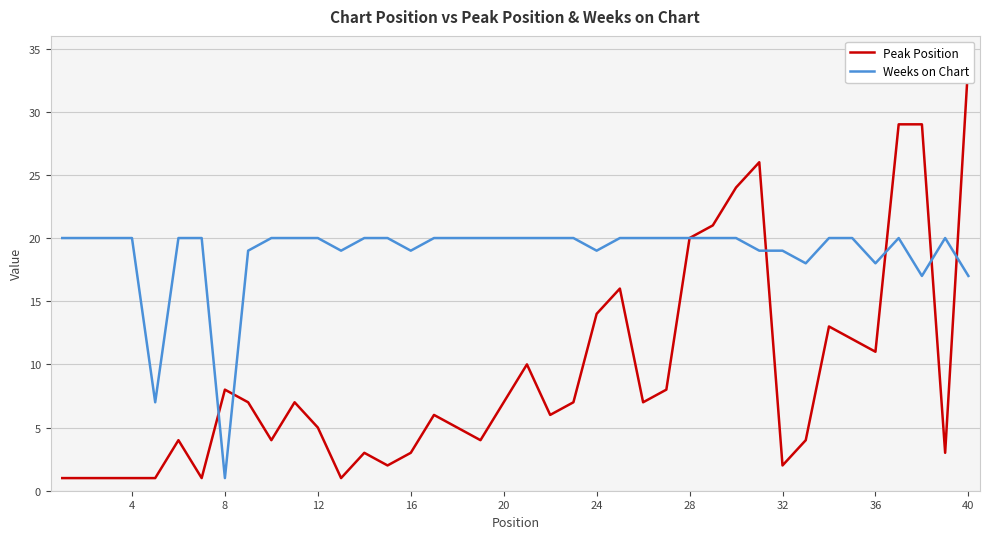

True or false: Weeks on Chart has a value of 20 at 12.

True